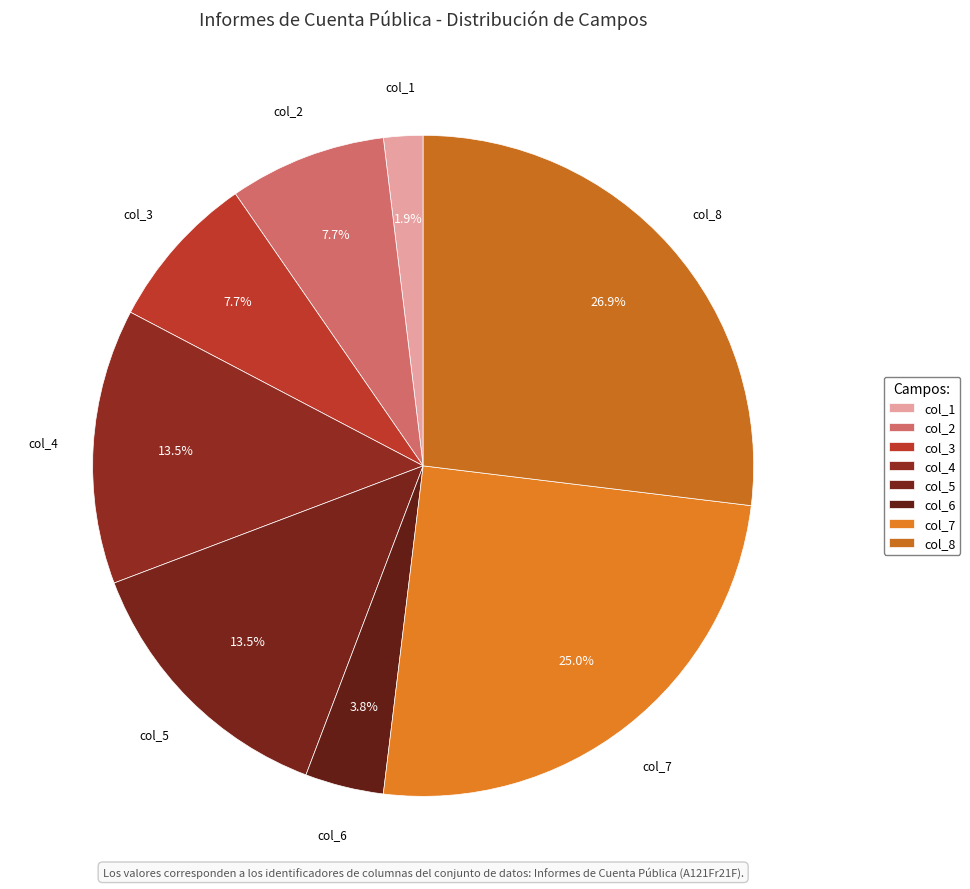

Which has a higher value, col_4 or col_3?

col_4